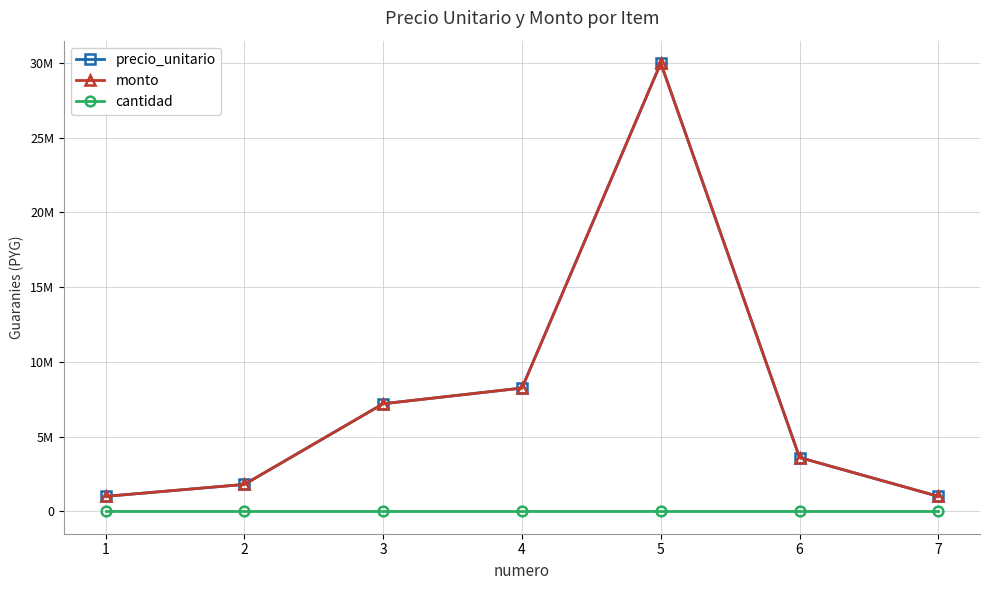

True or false: precio_unitario and monto intersect in this chart.

False